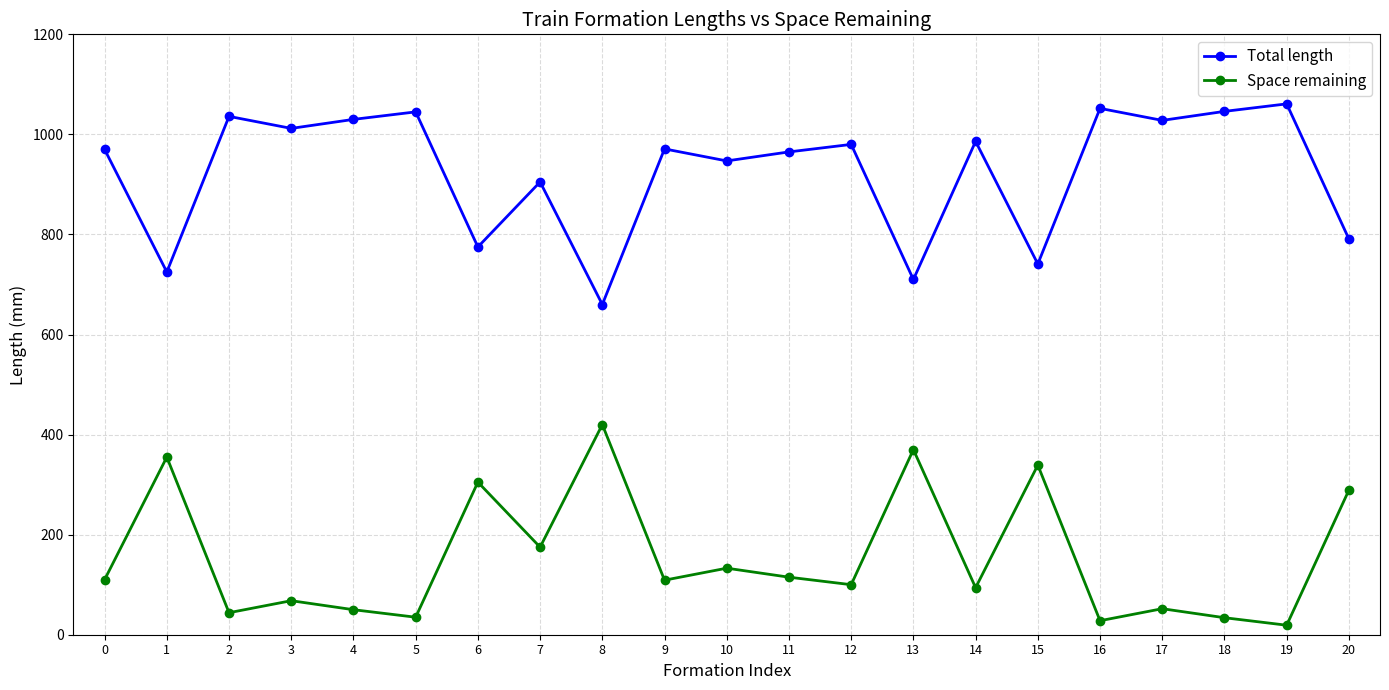

What is the difference between the second highest and minimum values in the Total length series?

392